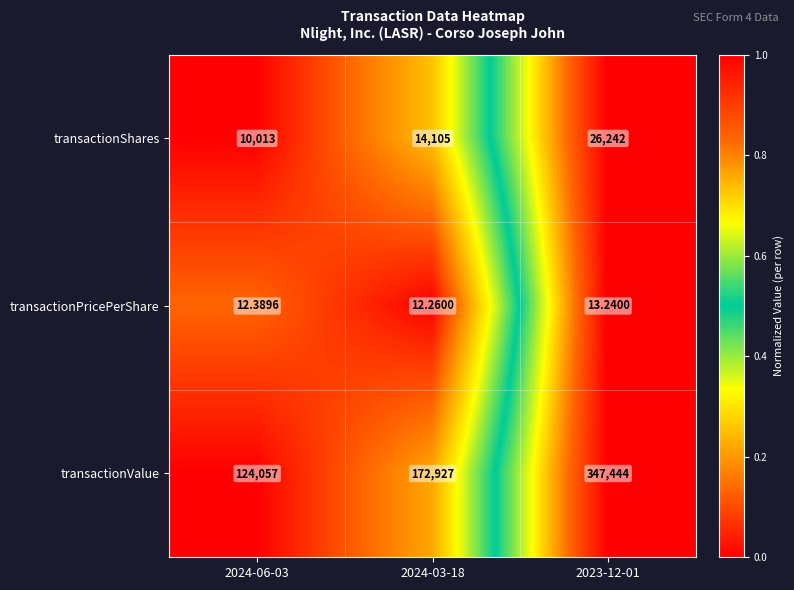

Is the value of transactionShares at 2024-06-03 greater than the value of transactionPricePerShare at 2024-03-18?

Yes